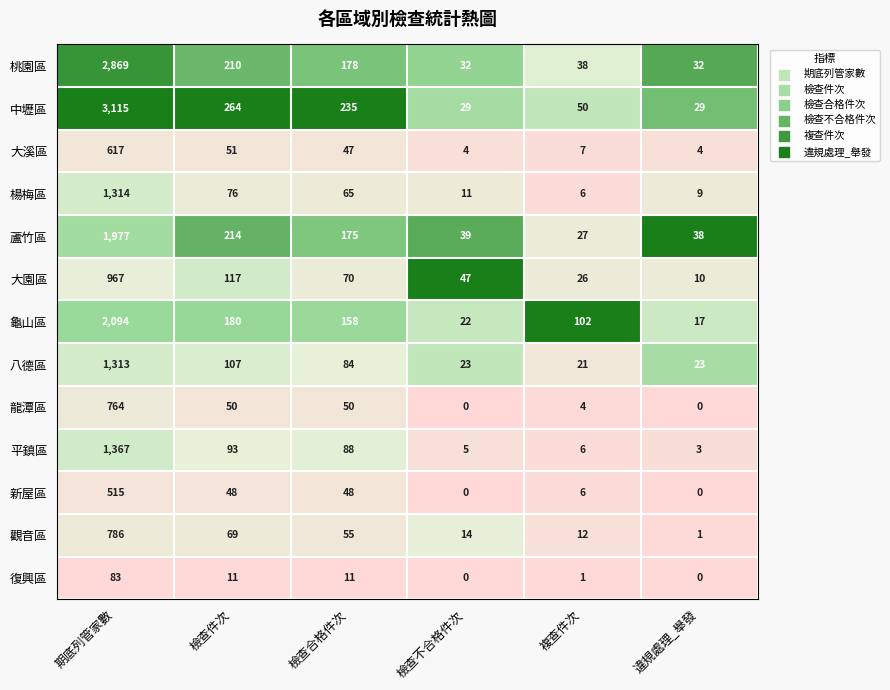

What is the total value across all series at 期底列管家數?

17781